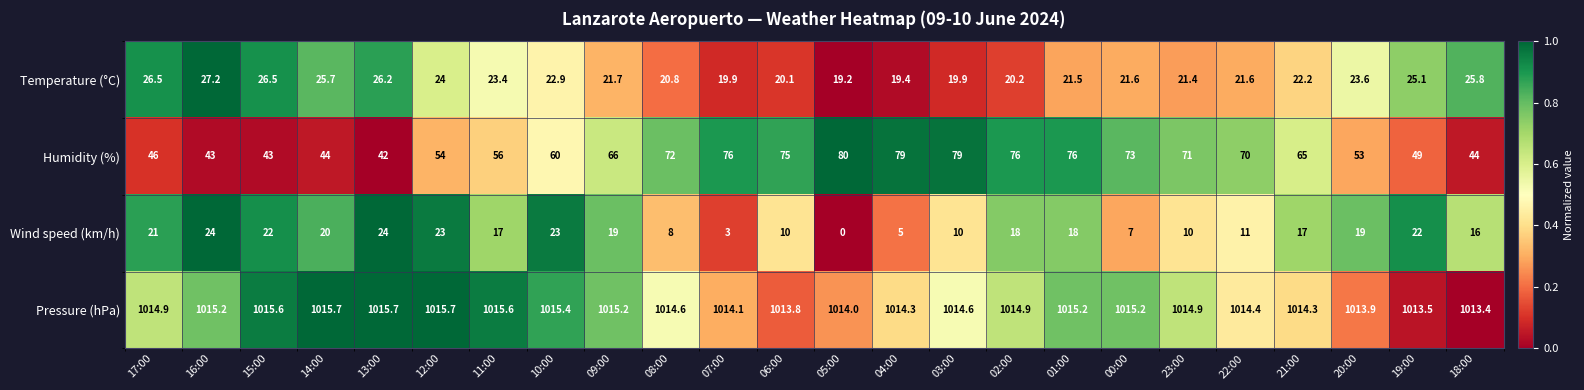

The value of Temperature (°C) at 02:00 is 34.5. True or false?

False